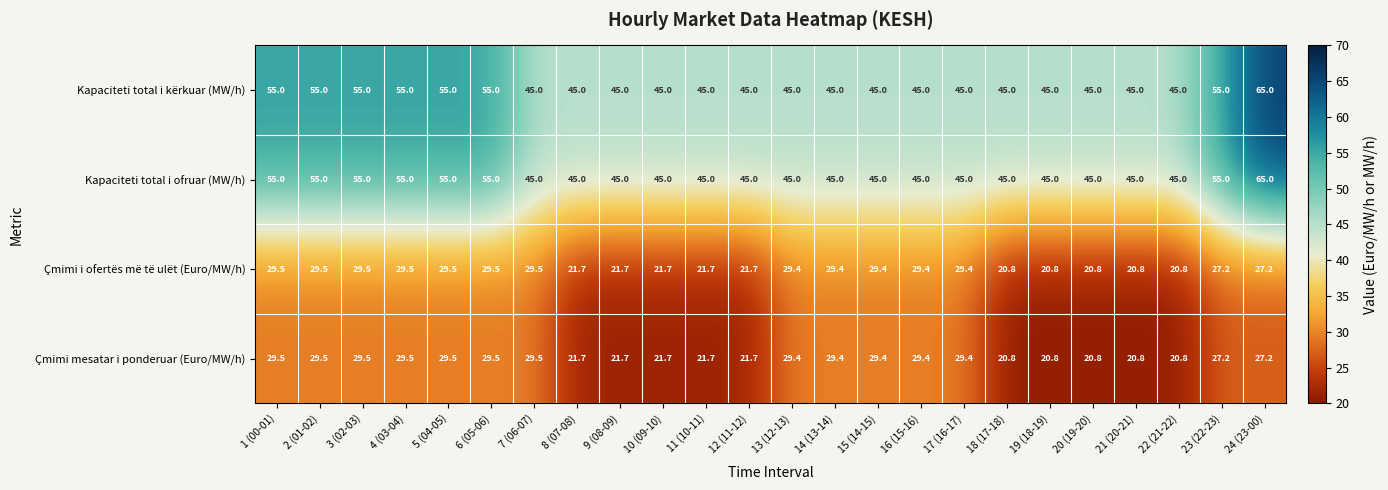

At which category does the chart reach its peak across all series?

24 (23-00)